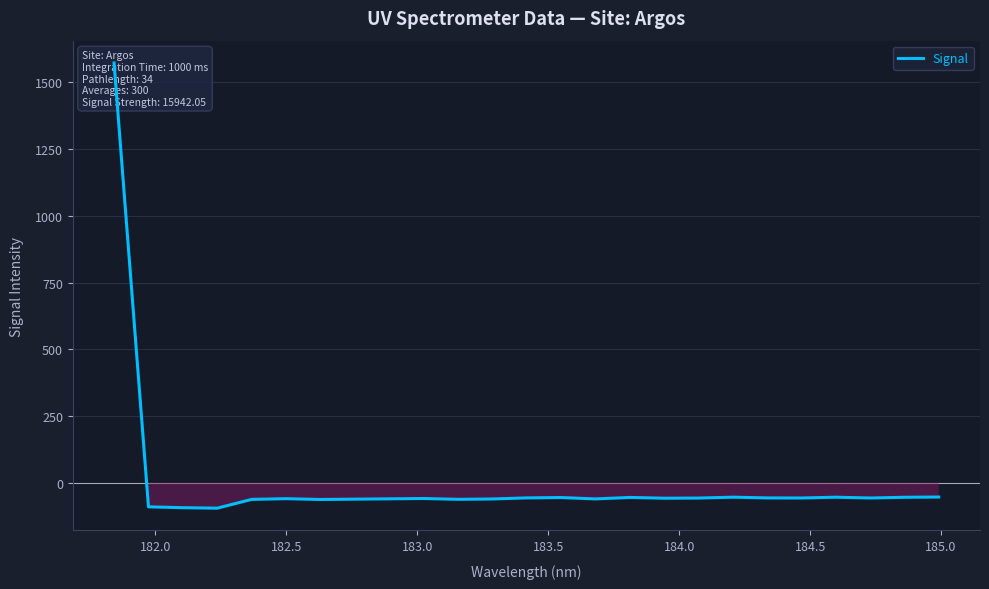

How many interior local valleys (lower than both neighbors) does the data have?

7